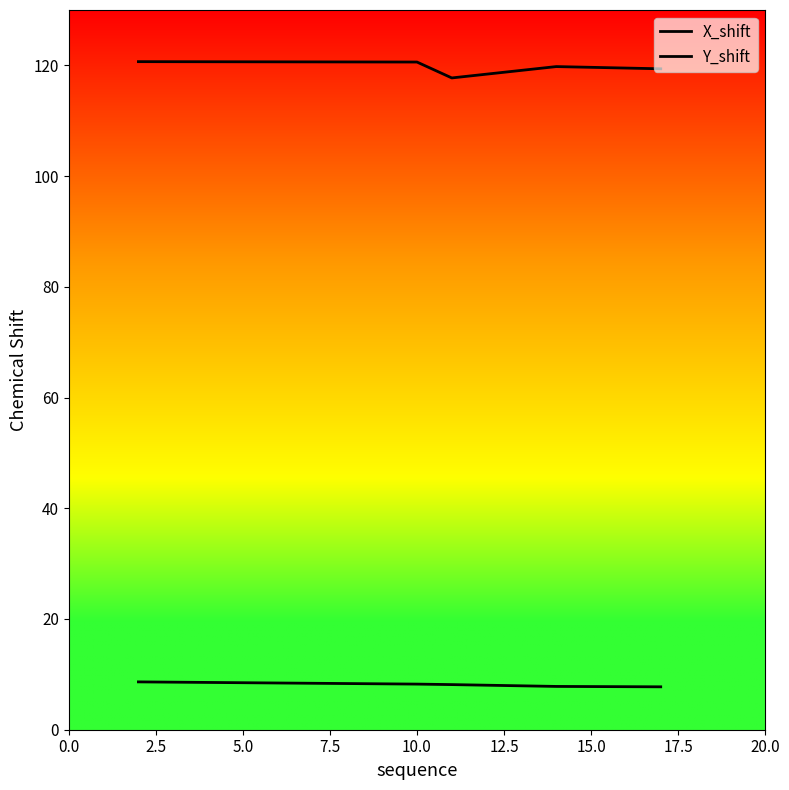

Is this an area chart (filled region under the line)?

No